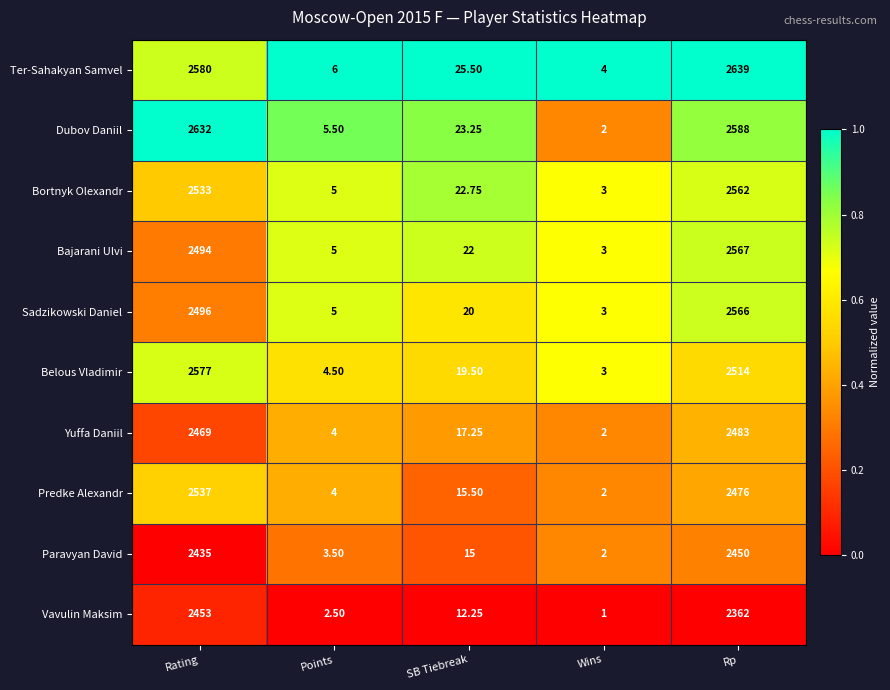

Count the number of data series in this chart.

10